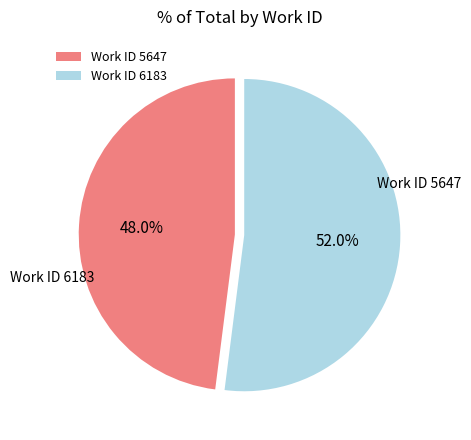

Count the number of slices in the pie.

2